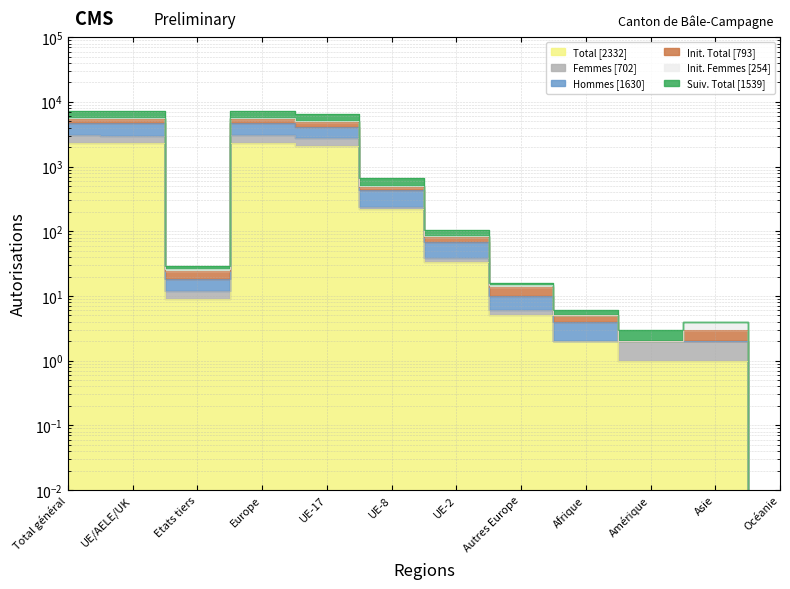

Which label corresponds to the smallest value in the chart?

Océanie